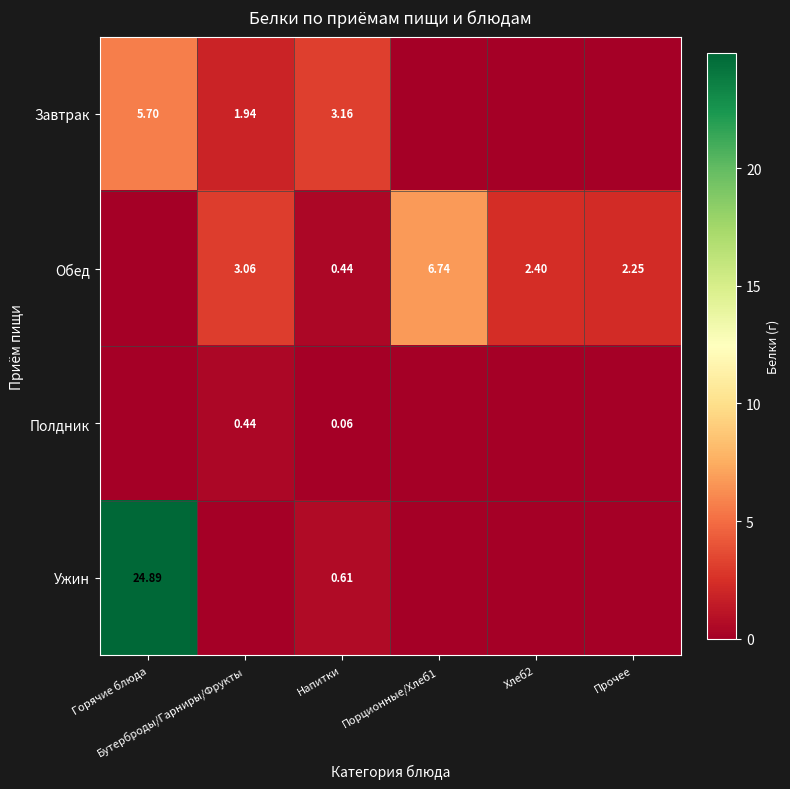

List the labels in order of Завтрак value, smallest first.

Порционные/Хлеб1, Хлеб2, Прочее, Бутерброды/Гарниры/Фрукты, Напитки, Горячие блюда